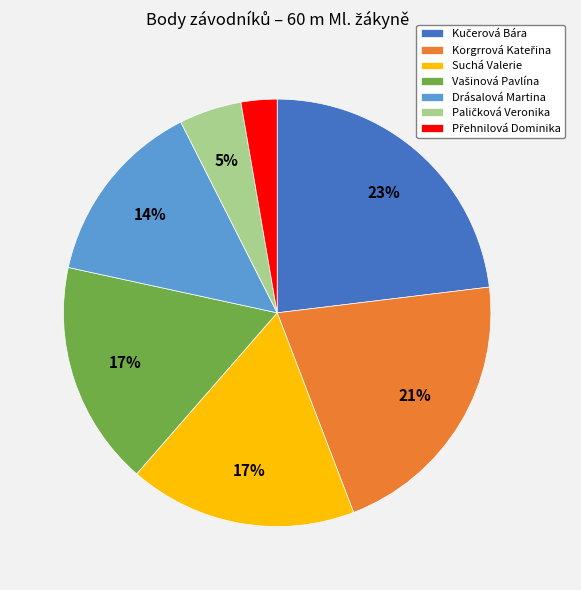

To the nearest percent, what is the difference between the largest and smallest slice percentages?

20%